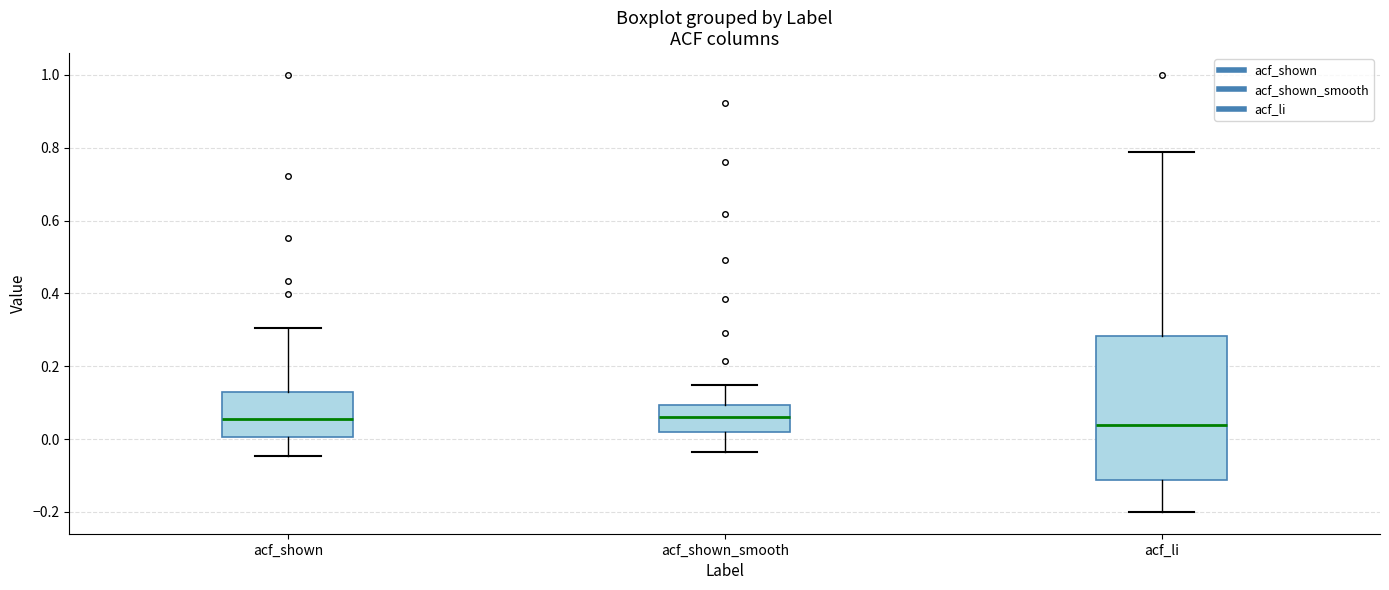

Which box is the tallest, from its lower edge to its upper edge?

acf_li